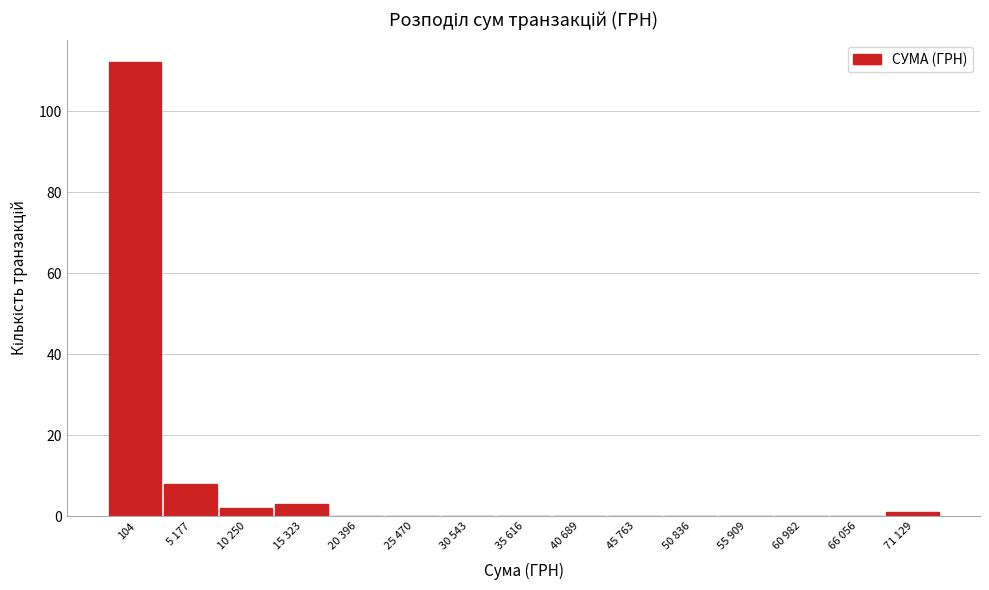

Reading left to right, extract all data points from this chart.

104=112	5 177=8	10 250=2	15 323=3	20 396=0	25 470=0	30 543=0	35 616=0	40 689=0	45 763=0	50 836=0	55 909=0	60 982=0	66 056=0	71 129=1